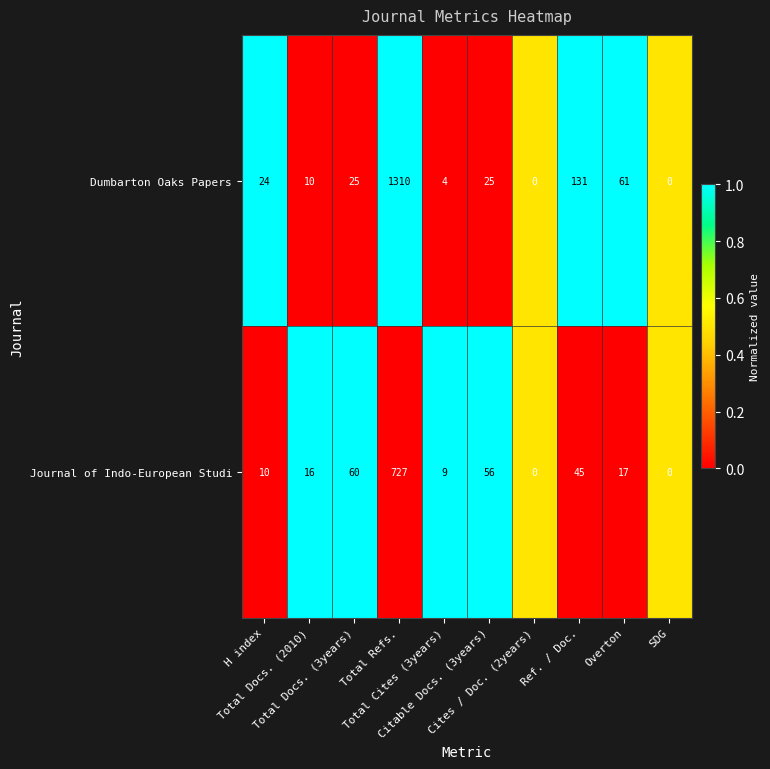

Which series has the widest spread of values?

Dumbarton Oaks Papers